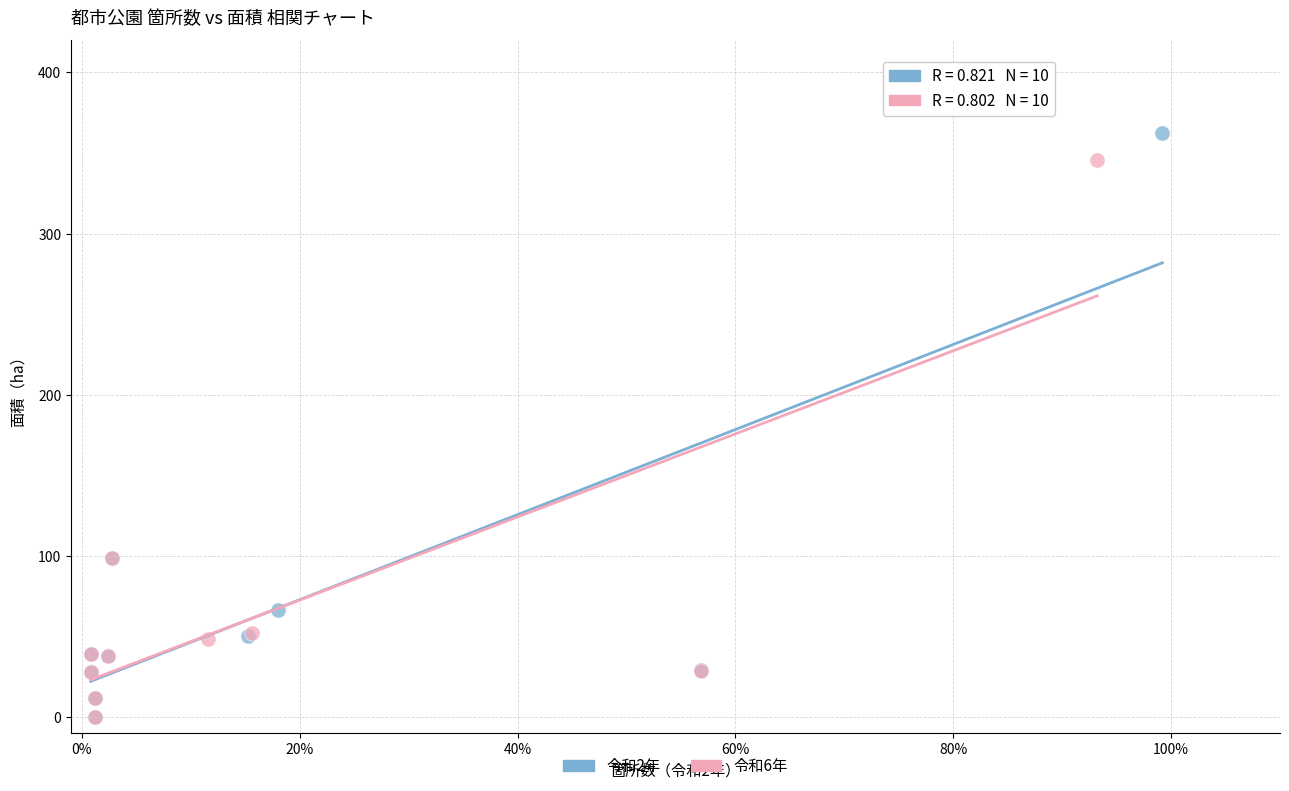

What are all the series names shown in the legend?

令和2年, 令和6年